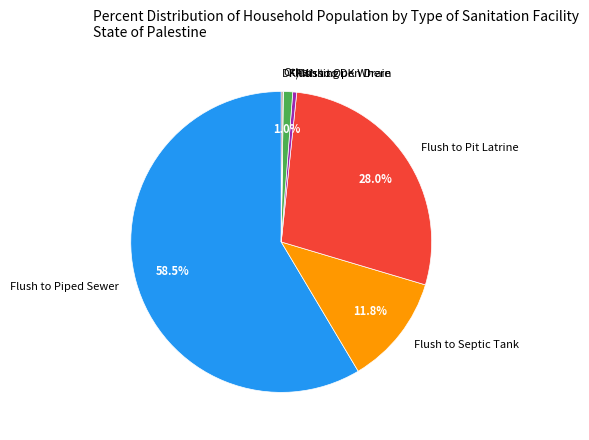

Which category has the biggest portion of the pie?

Flush to Piped Sewer